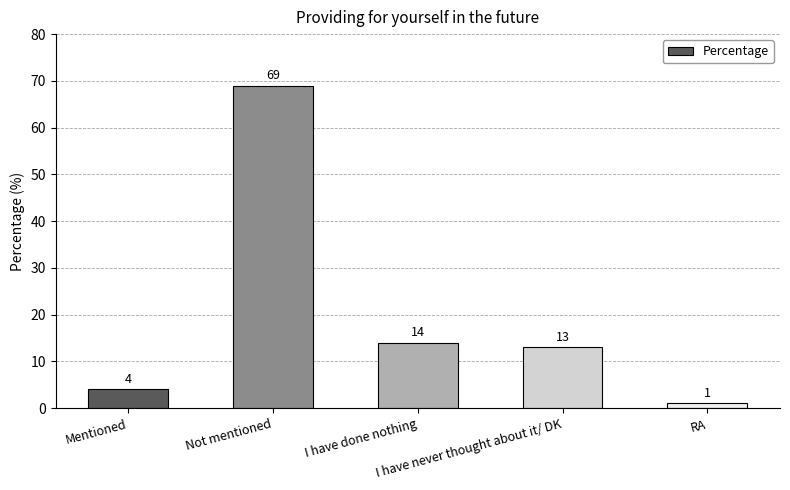

True or false: the data shows 22 at I have done nothing.

False